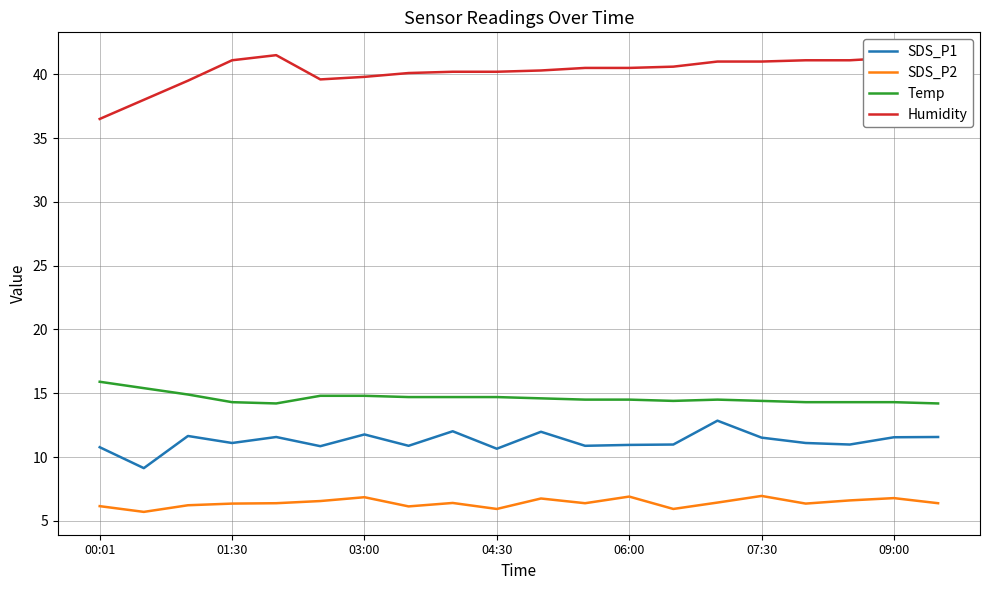

What is the lowest value of the SDS_P1 series?

9.1